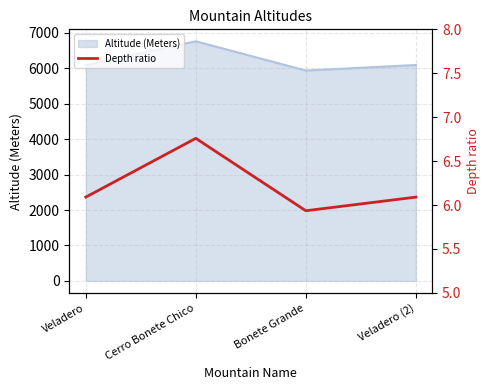

Approximately how many times larger is the value at Veladero compared to Cerro Bonete Chico?

0.9